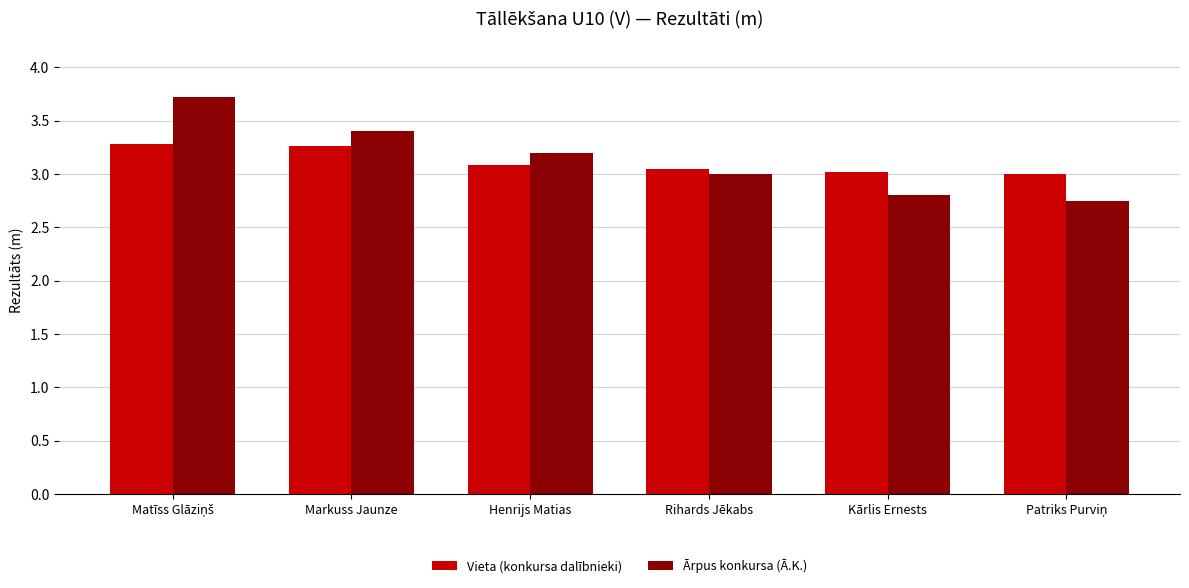

What is the sum of all Ārpus konkursa (Ā.K.) values?

18.9